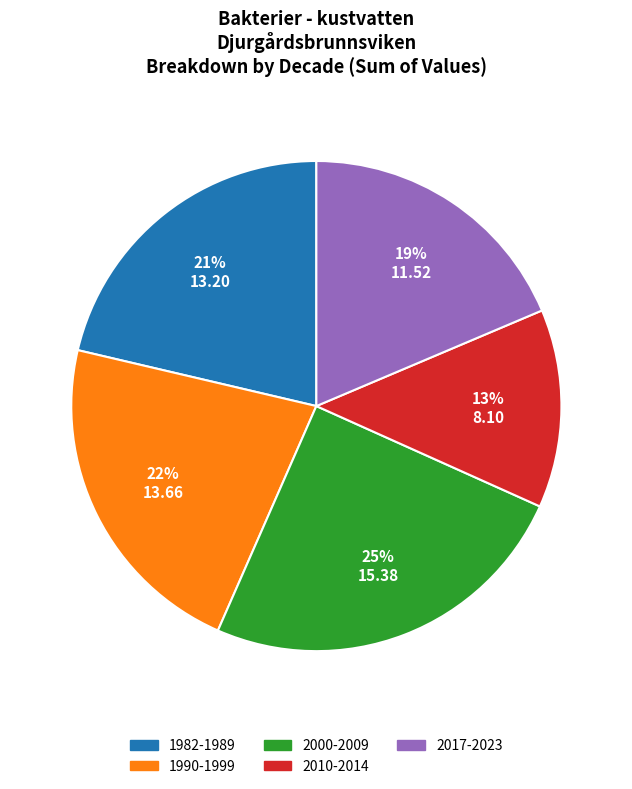

To the nearest percent, what is the difference between the 2017-2023 and 2010-2014 slice percentages?

6%